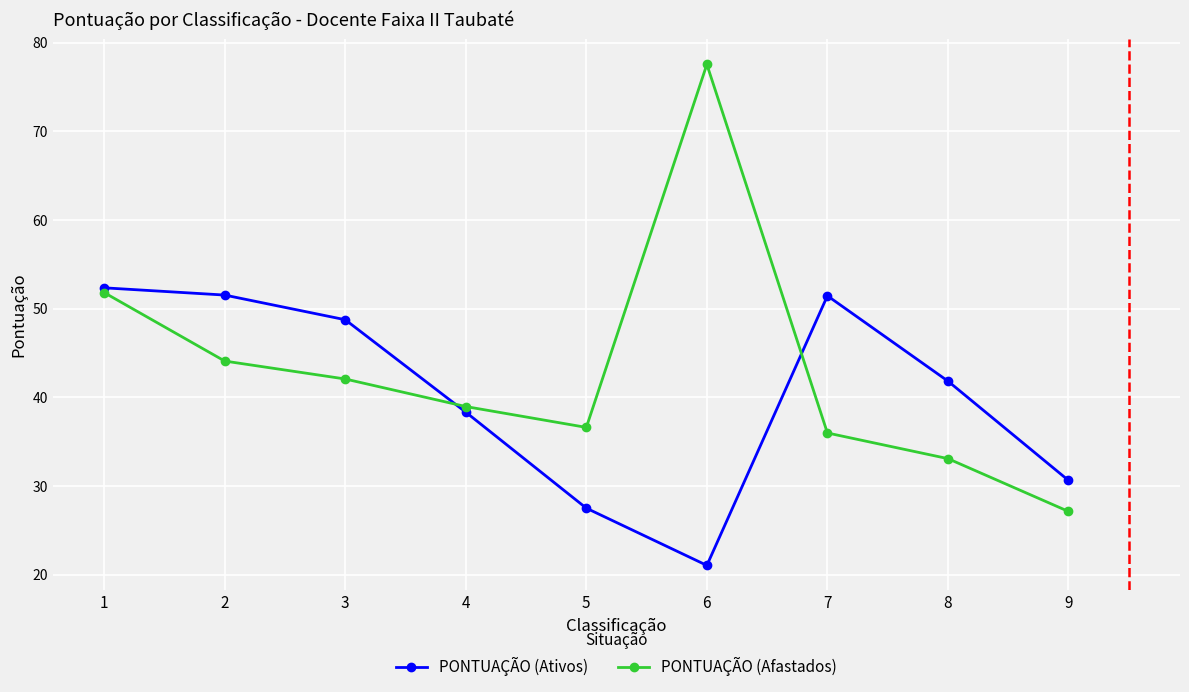

Between 7 and 8, which series saw the biggest shift?

PONTUAÇÃO (Ativos)